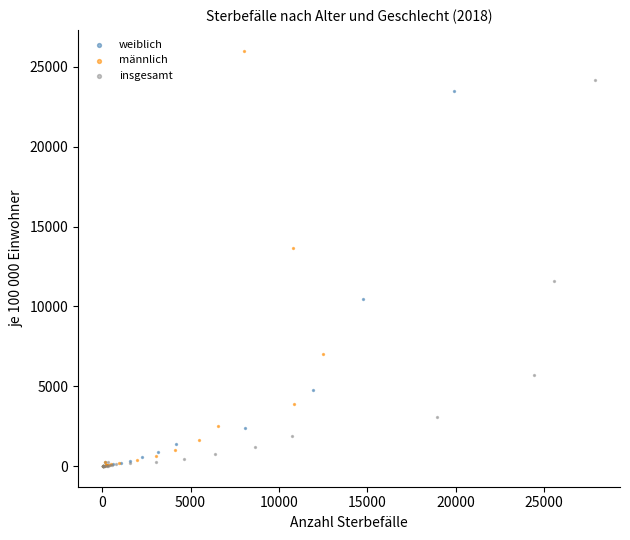

Which series contains the highest Y value?

männlich